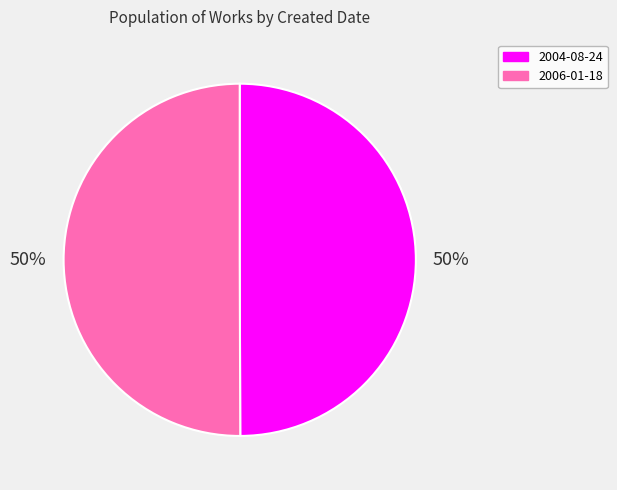

The 2004-08-24 slice represents 43% of the pie. True or false?

False